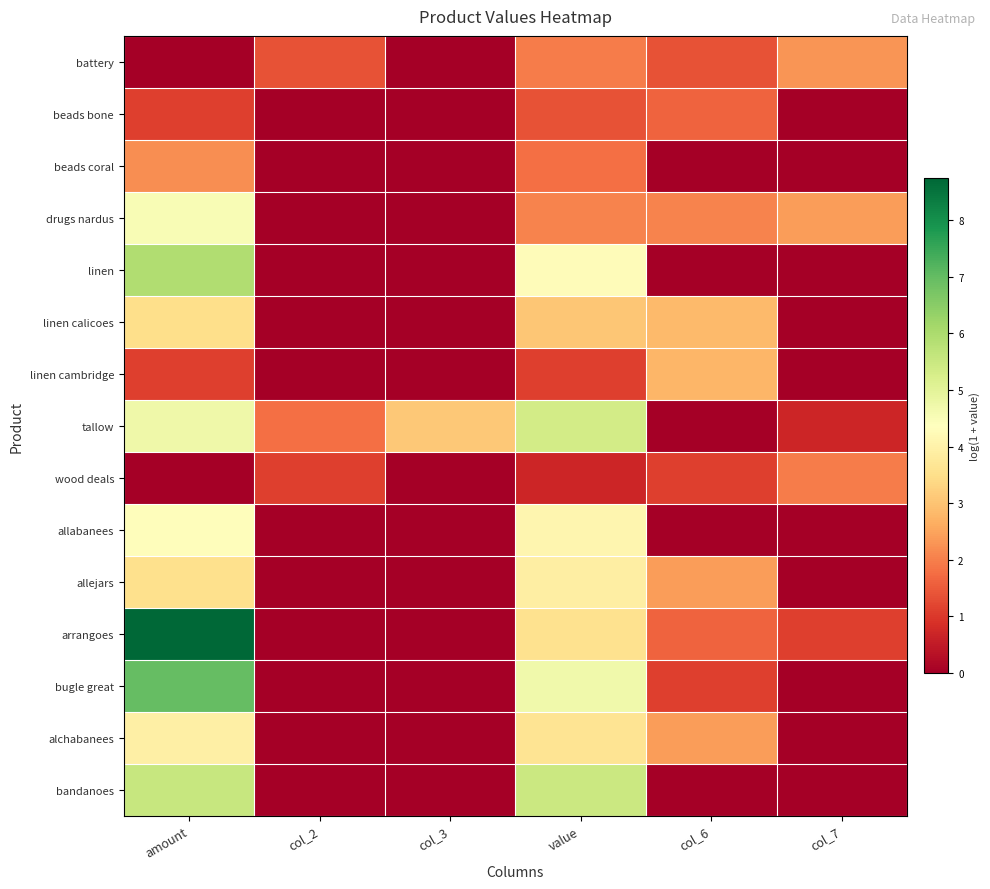

List the series in order of their peak value, lowest first.

beads bone, wood deals, beads coral, battery, linen cambridge, linen calicoes, allejars, alchabanees, allabanees, drugs nardus, tallow, bandanoes, linen, bugle great, arrangoes